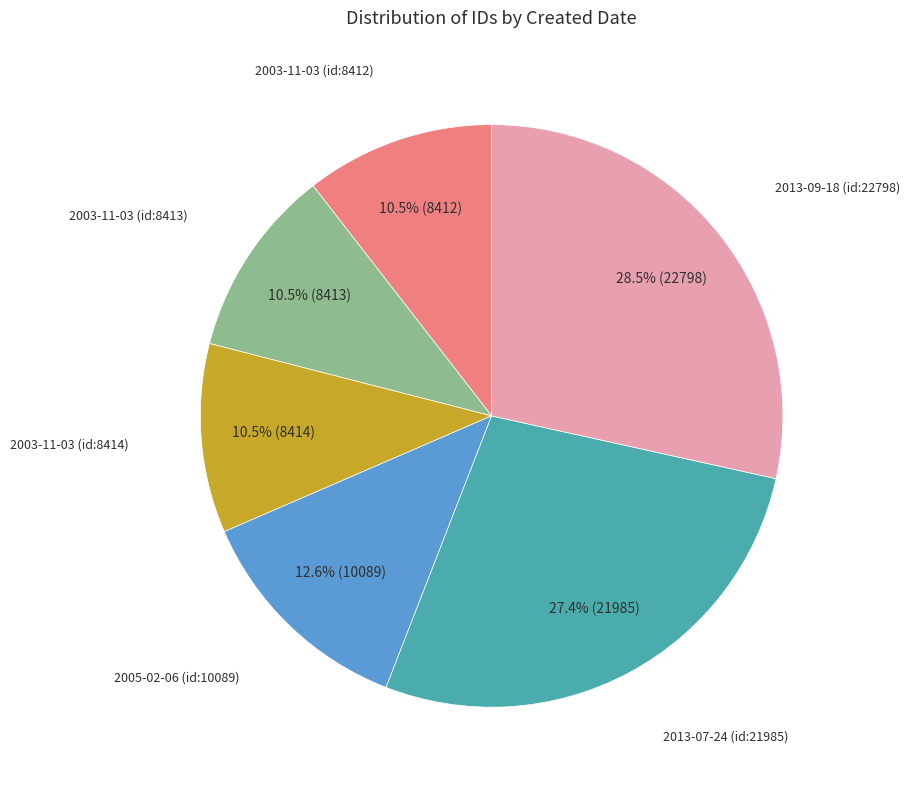

Is there any slice that represents more than half of the pie?

No